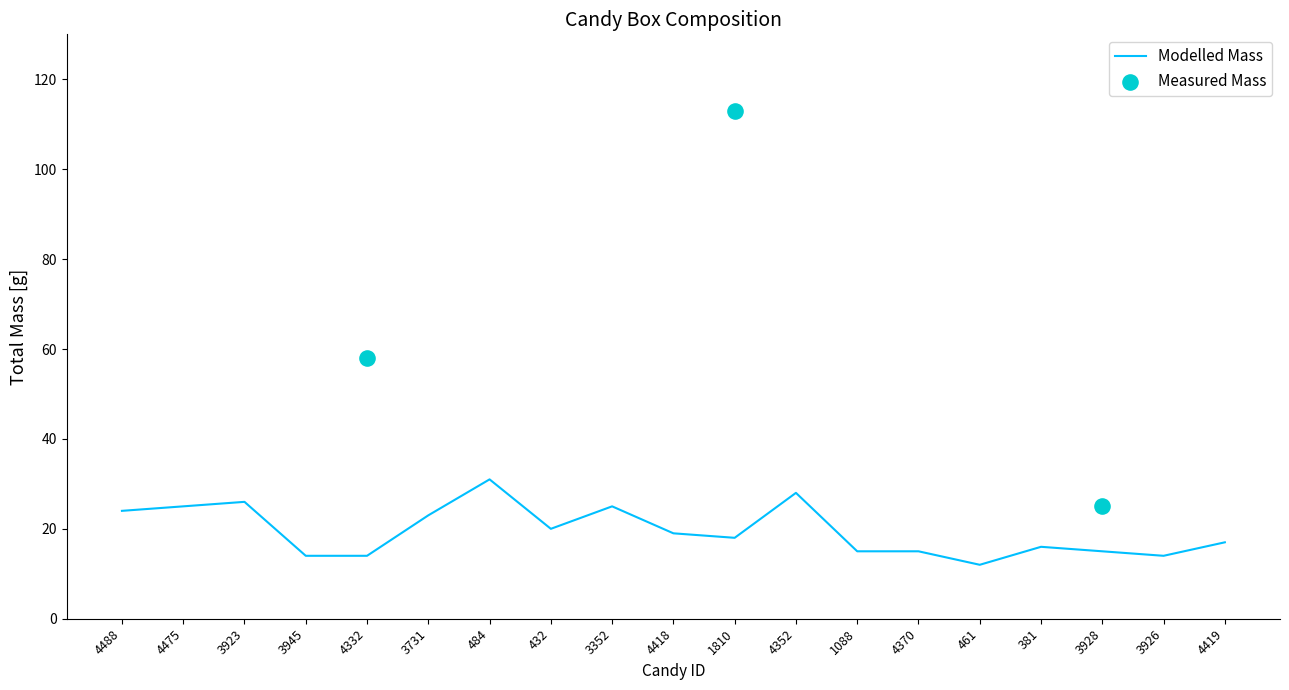

What is the ratio of the value at 4332 to the value at 4370?

0.9